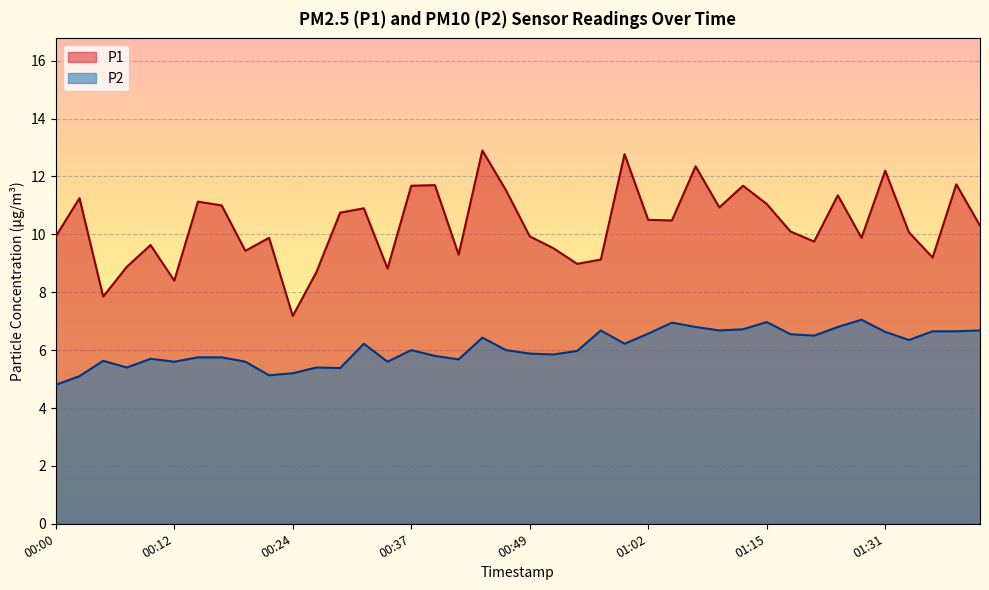

What is the spread (max minus min) of values at 00:47?

5.5